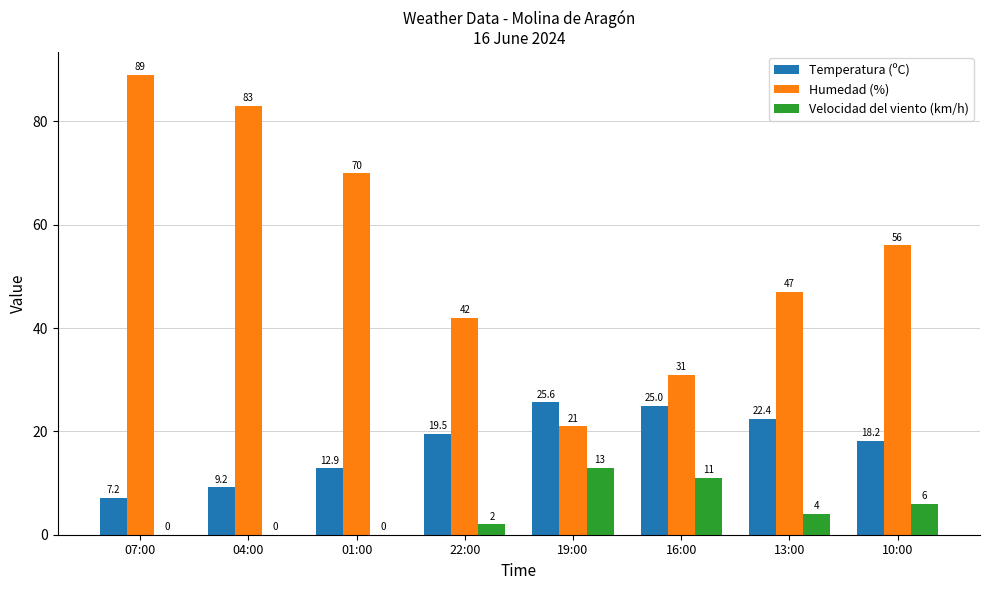

Are the bars grouped side by side (vs. stacked)?

Yes